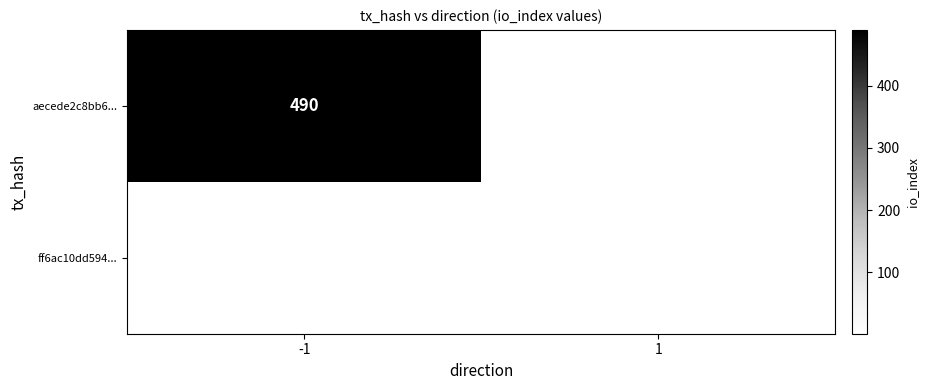

Count the number of data series in this chart.

2